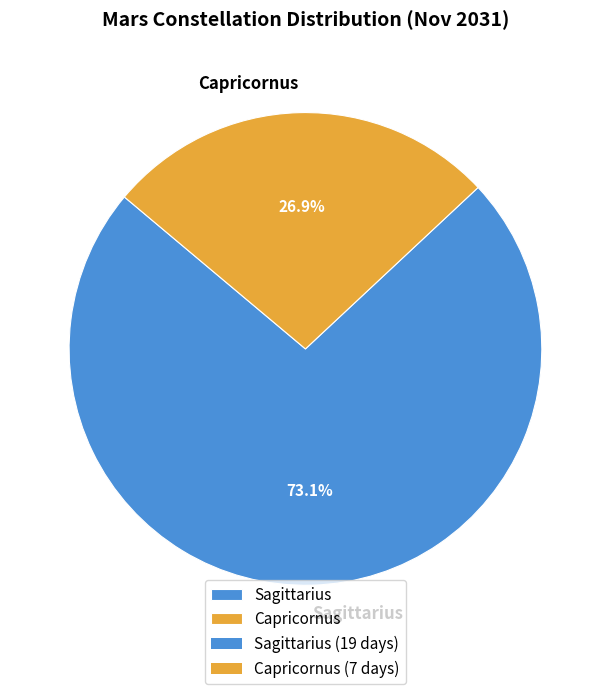

To the nearest percent, what portion does Sagittarius represent?

73%